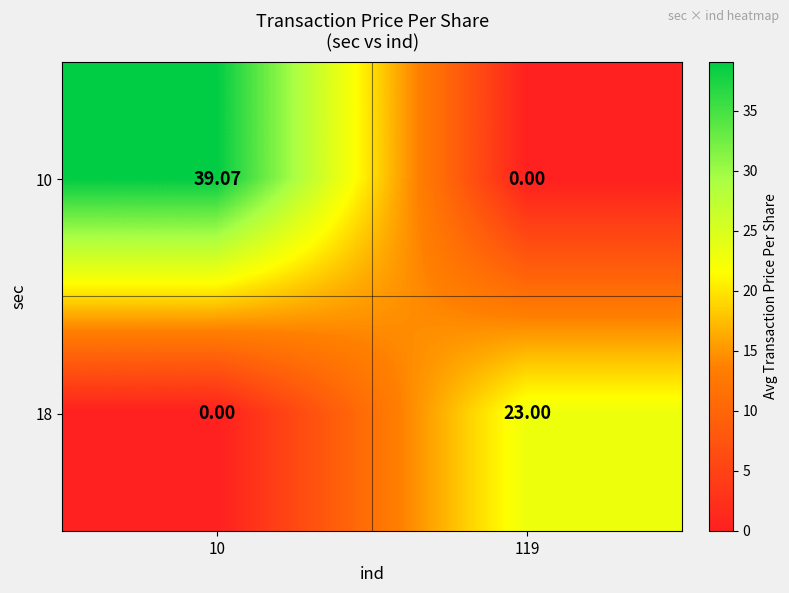

Reading left to right, what are all the values shown in this chart?

10: 10=39.1	119=0.0
18: 10=0.0	119=23.0